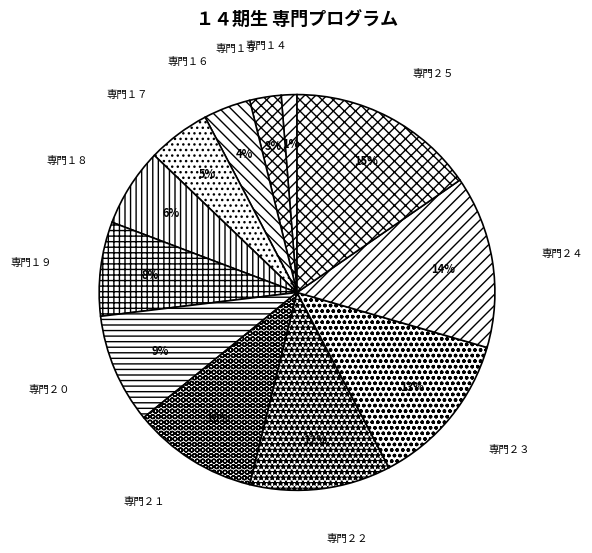

To the nearest percent, what is the difference between the 専門２４ and 専門１７ slice percentages?

9%